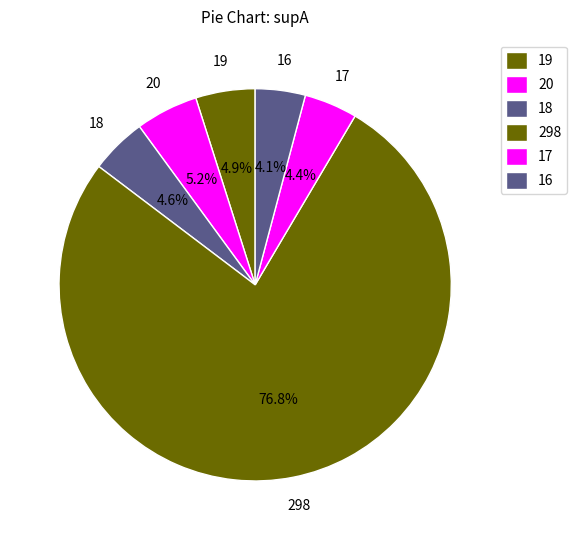

What is the change in value from 18 to 298?

+280